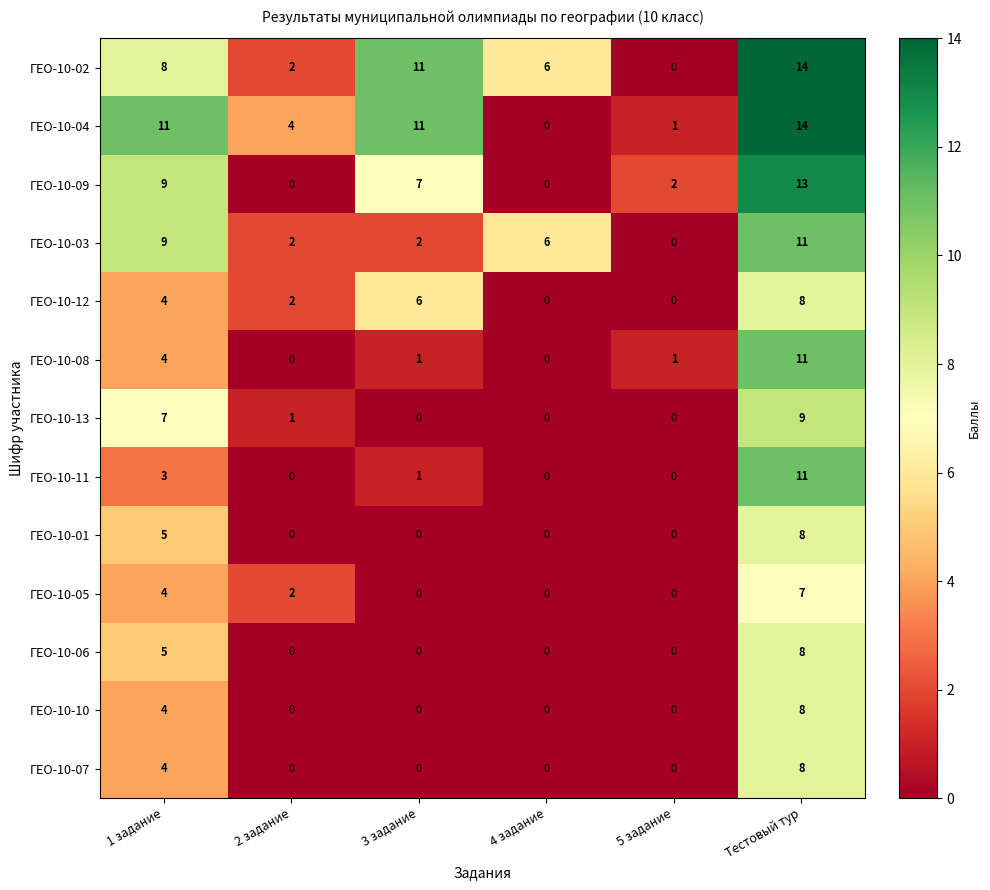

True or false: ГЕО-10-02 has a value of 11 at 3 задание.

True